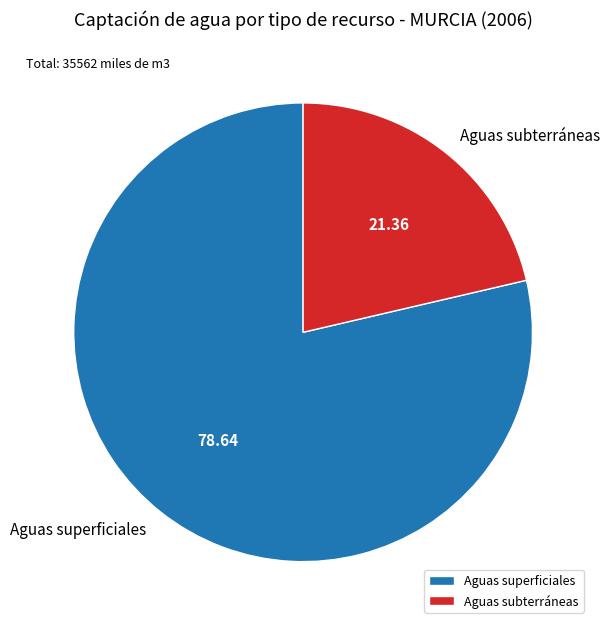

Which category has the biggest portion of the pie?

Aguas superficiales